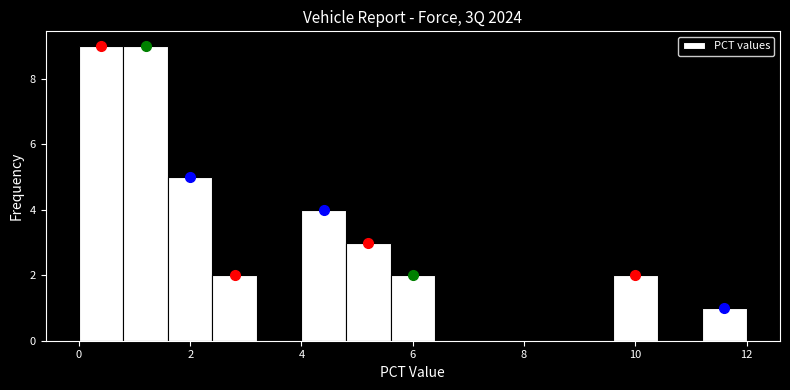

What is the height of the bar covering 9.6 to 10.4 on the x-axis? The values are not printed on the chart, so give them approximately, as read against the axis.

2